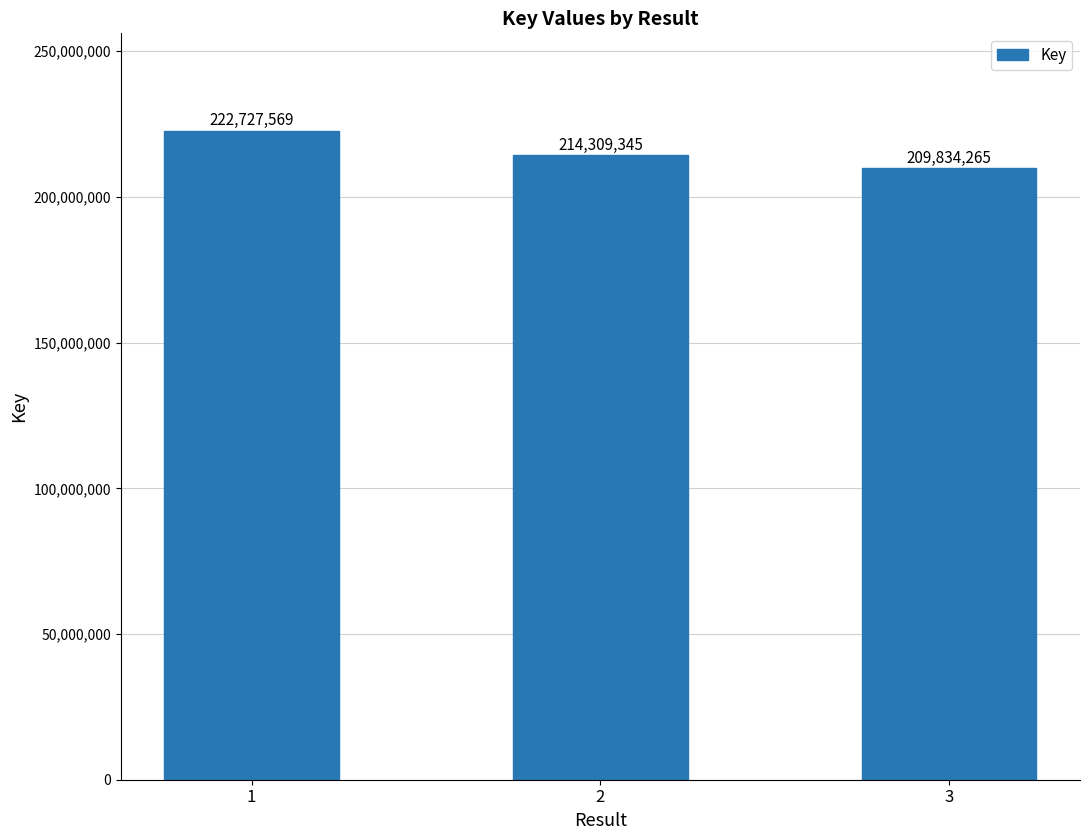

What is the sum of all values?

646871179